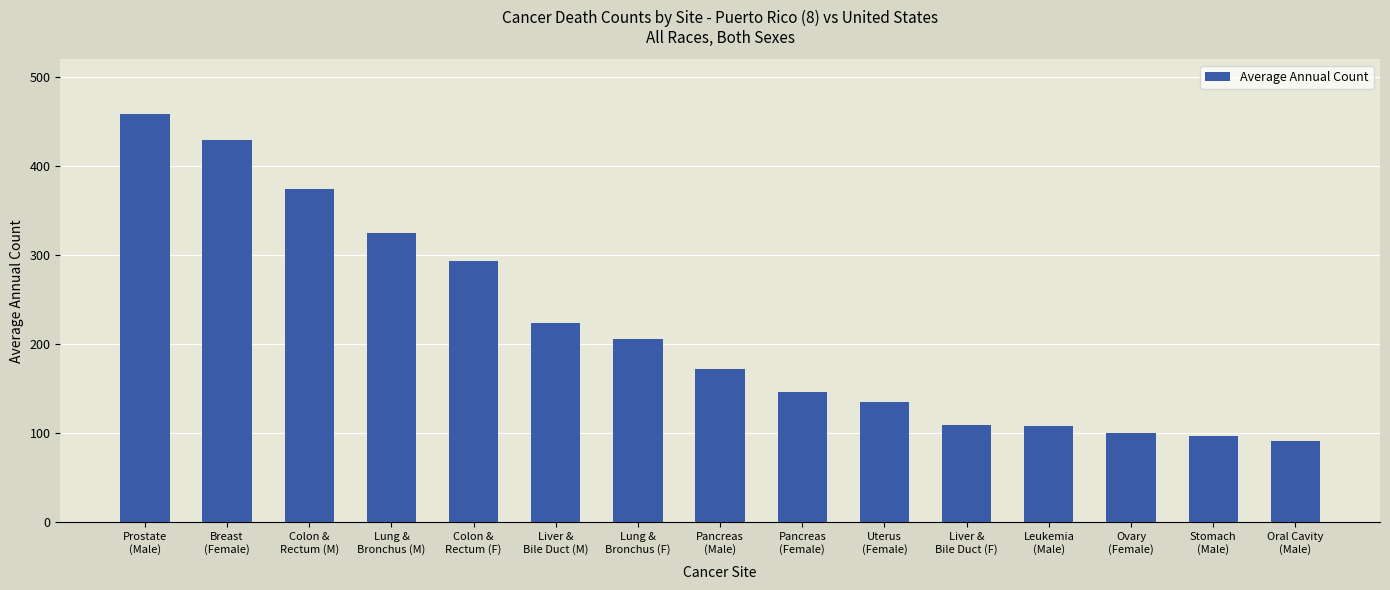

Is it true that the value at Liver &
Bile Duct (F) is 109?

True